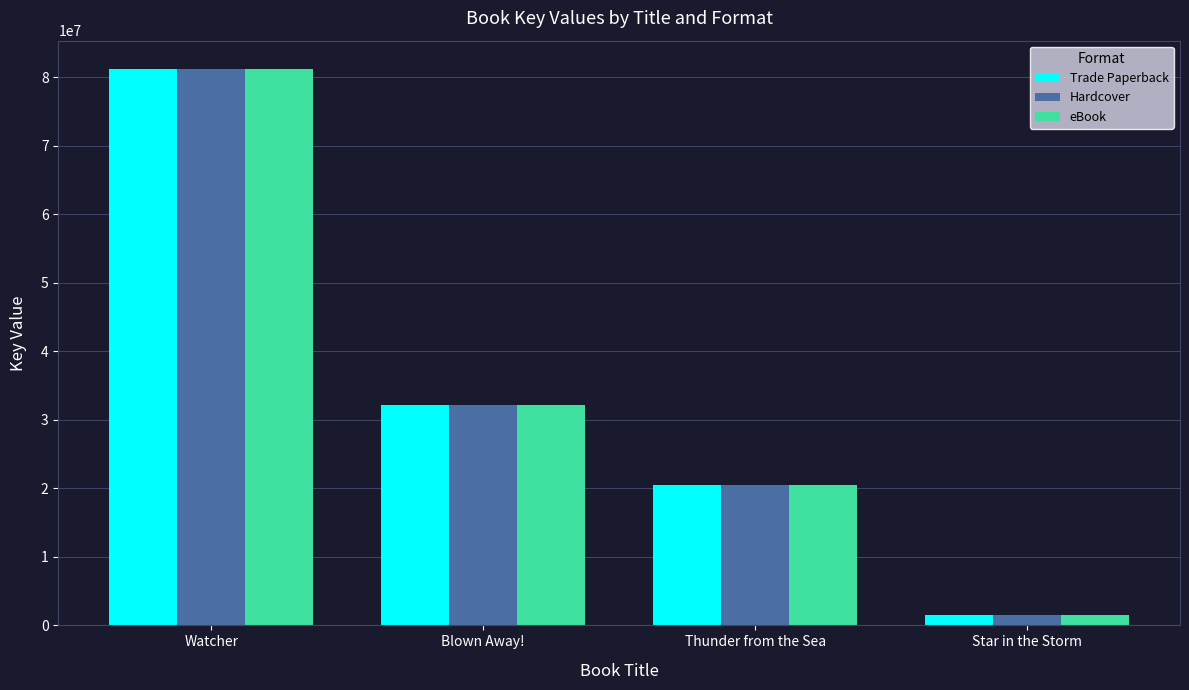

The value of Trade Paperback at Blown Away! is 32157528. True or false?

True